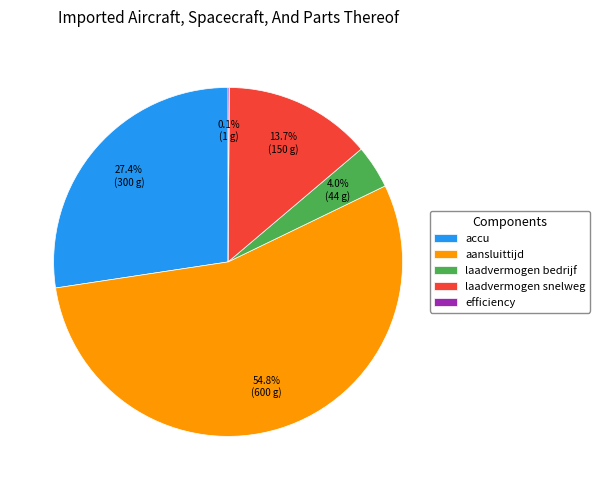

Between aansluittijd and laadvermogen bedrijf, which is larger?

aansluittijd